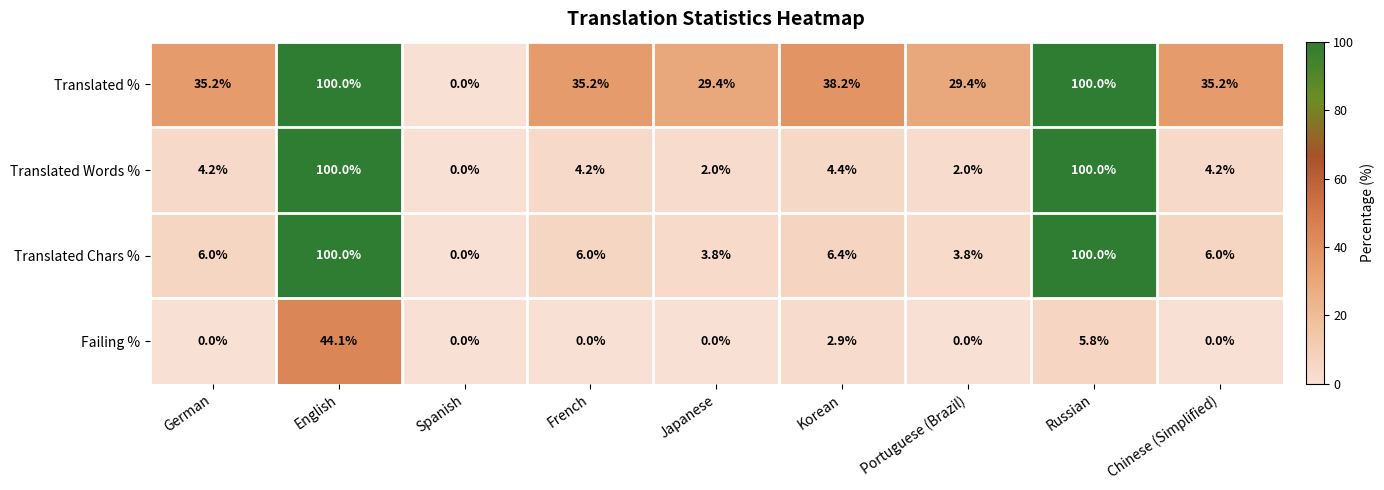

At which category is the sum across all series the highest?

English